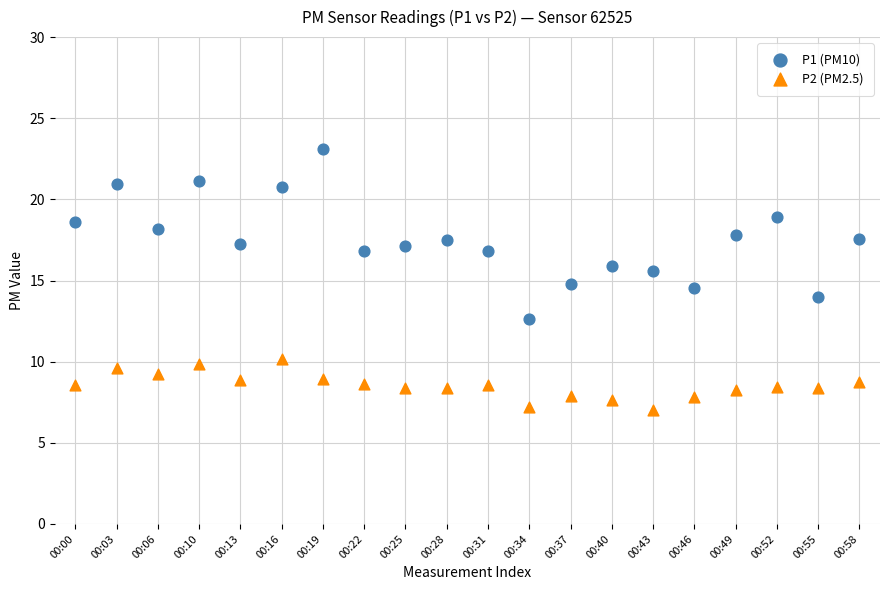

What are all the series names shown in the legend?

P1 (PM10), P2 (PM2.5)